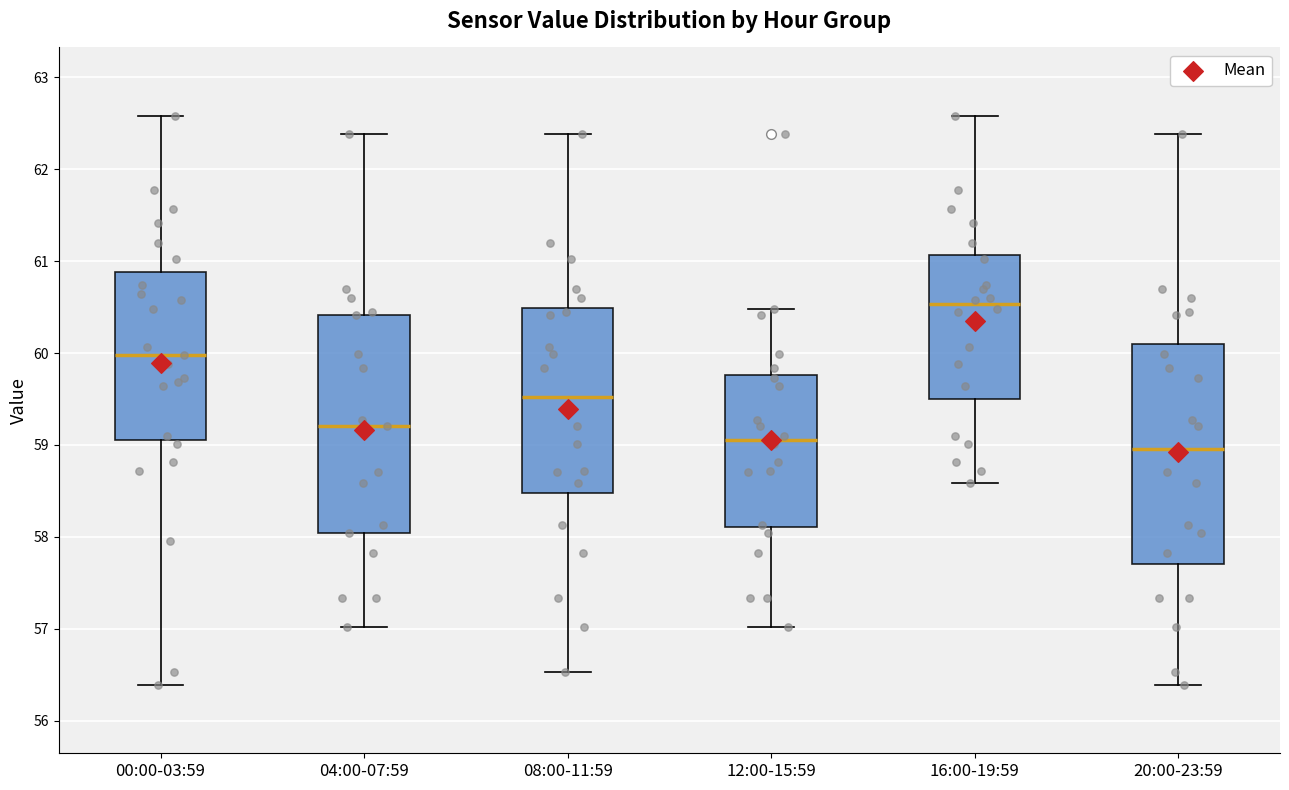

Where is the upper edge of the box for 04:00-07:59 on the y-axis? The values are not printed on the chart, so give them approximately, as read against the axis.

60.4